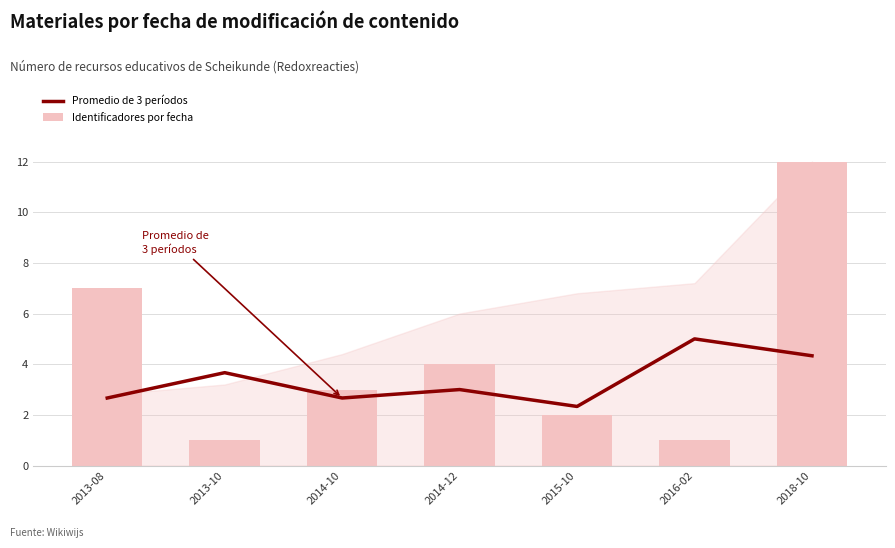

Reading right to left, what are all the values shown in this chart?

Promedio de 3 períodos: 4.3	5.0	2.3	3.0	2.7	3.7	2.7
Identificadores por fecha: 12.0	1.0	2.0	4.0	3.0	1.0	7.0